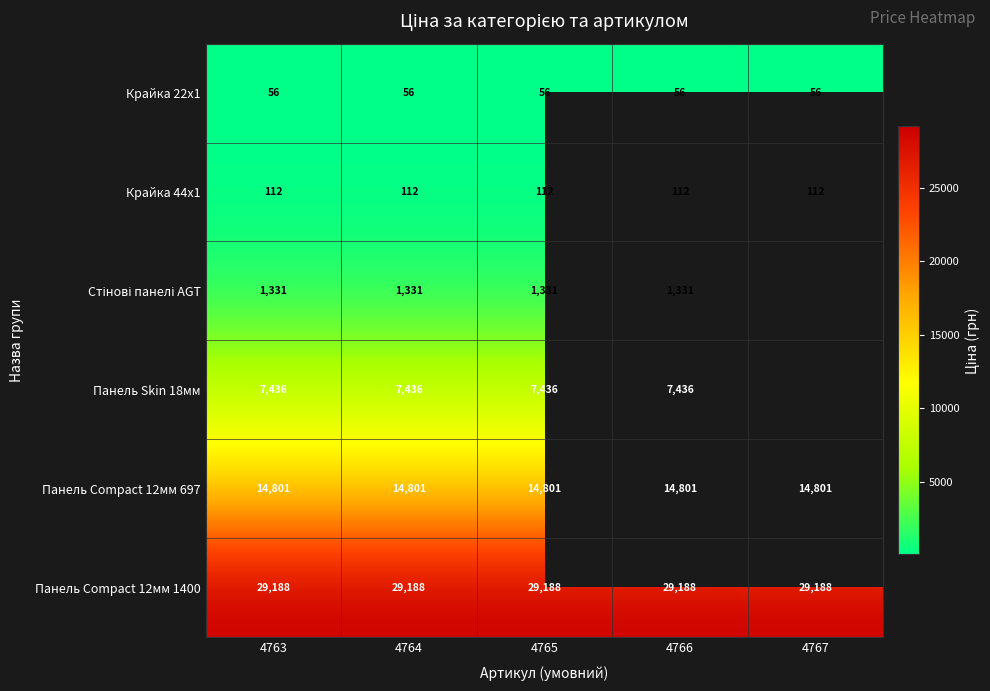

Is the value of Панель Compact 12мм 1400 at 4767 greater than the value of Панель Skin 18мм at 4763?

Yes